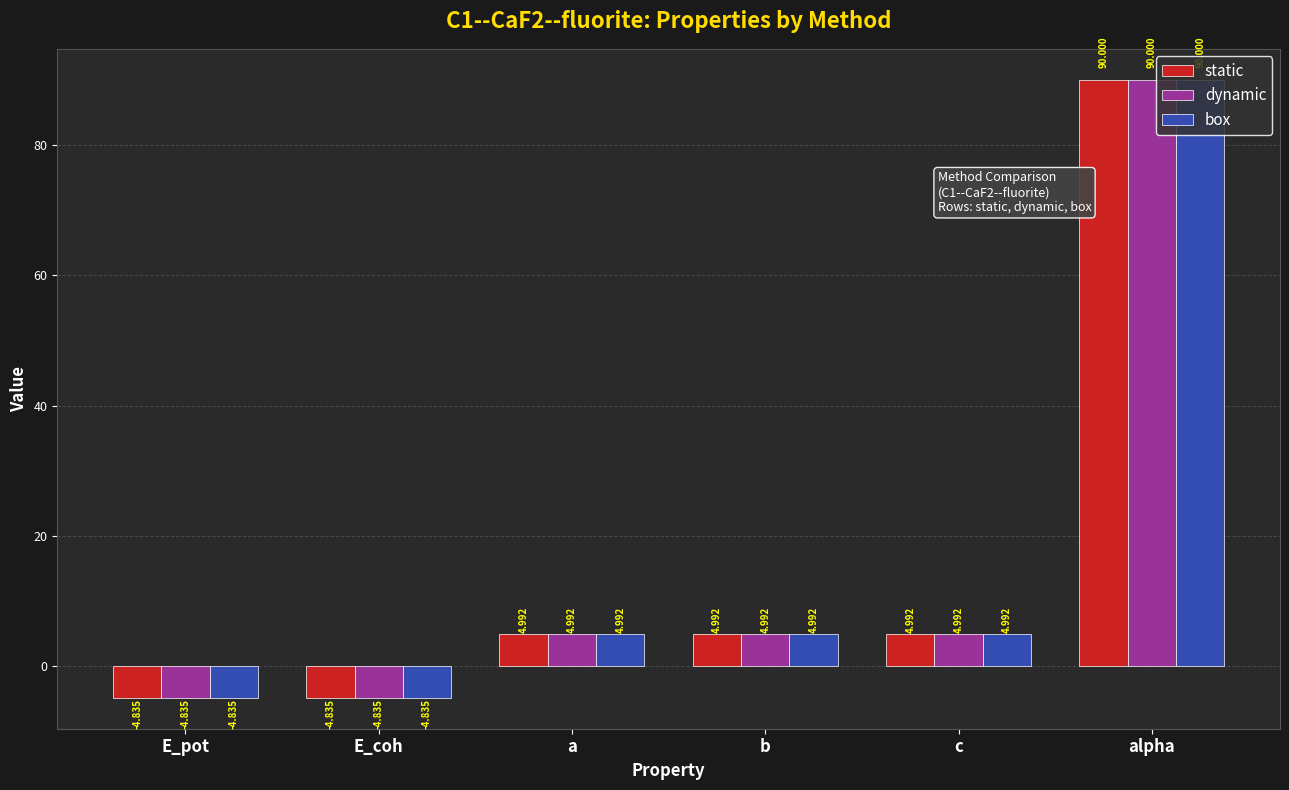

Read the dynamic value at alpha.

90.0